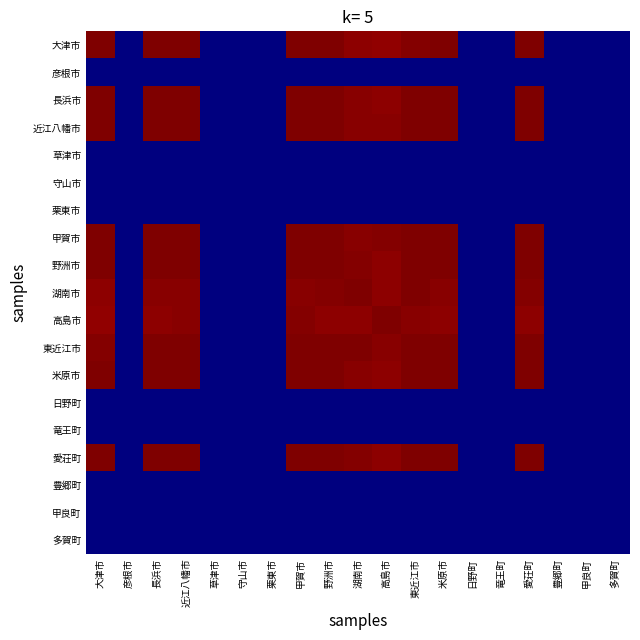

At how many categories does at least one series exceed 0?

10